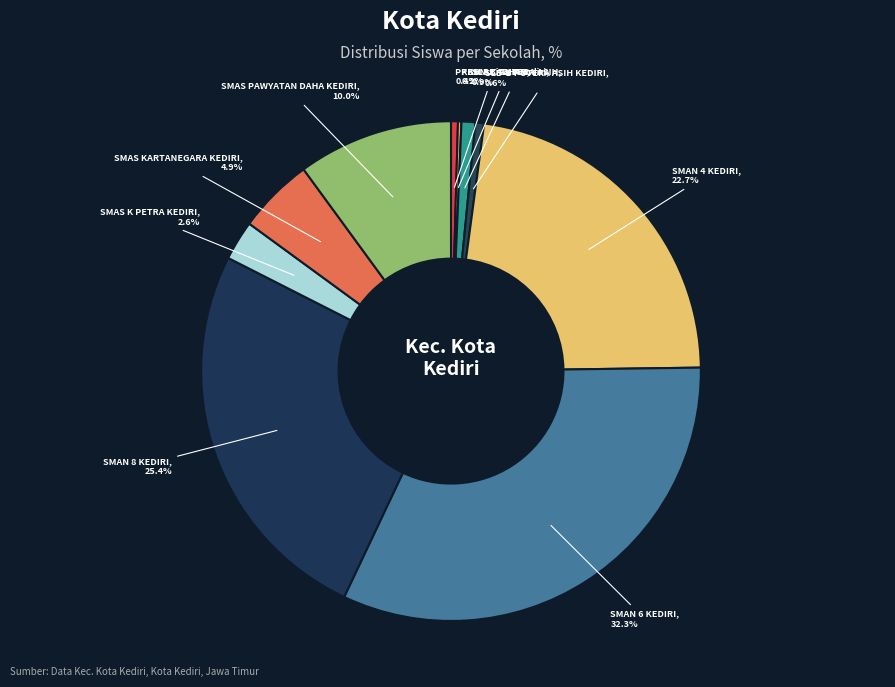

Rank the categories by value from highest to lowest.

SMAN 6 KEDIRI, SMAN 8 KEDIRI, SMAN 4 KEDIRI, SMAS PAWYATAN DAHA KEDIRI, SMAS KARTANEGARA KEDIRI, SMAS K PETRA KEDIRI, SLB C PUTERA ASIH, SLB-B PUTERA ASIH KEDIRI, PKBM AL AZHAR, PKBM Bina Mandiri